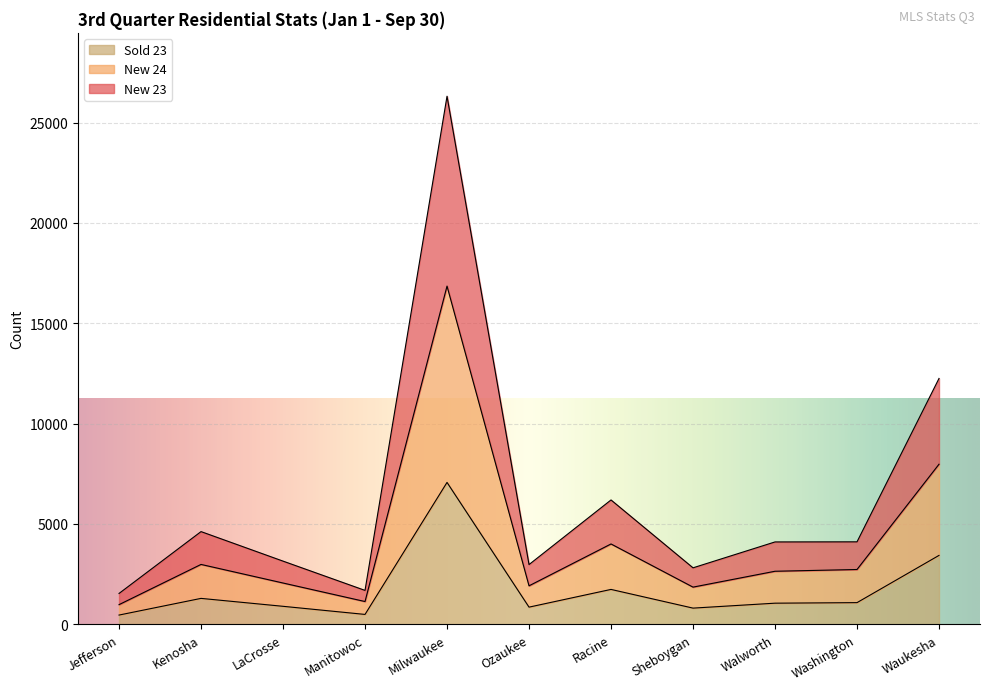

Reading left to right, extract all data points from this chart.

New 23: 1539	4621	3150	1691	26317	2978	6198	2816	4106	4111	12253
New 24: 981	2985	2059	1136	16856	1919	4005	1854	2645	2732	7978
Sold 23: 462	1293	898	494	7072	857	1740	808	1054	1081	3435